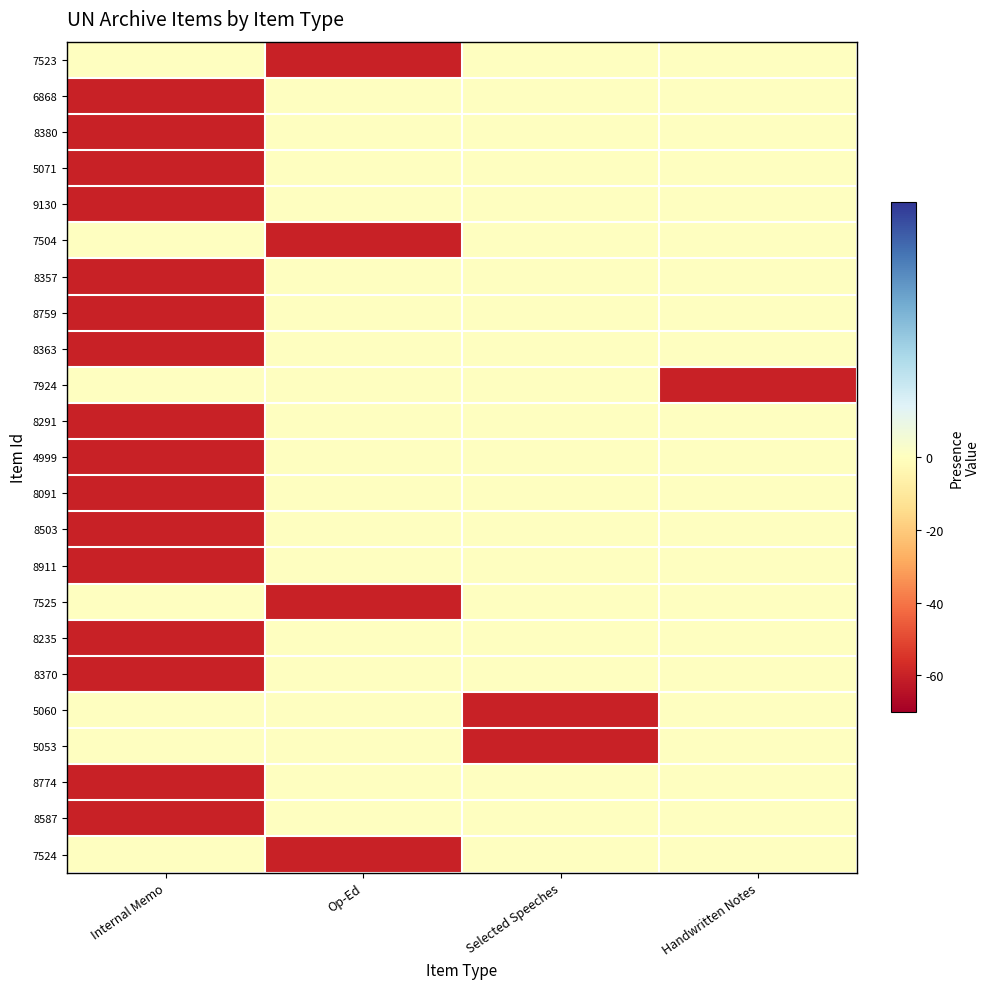

At which category is the sum across all series the highest?

Handwritten Notes